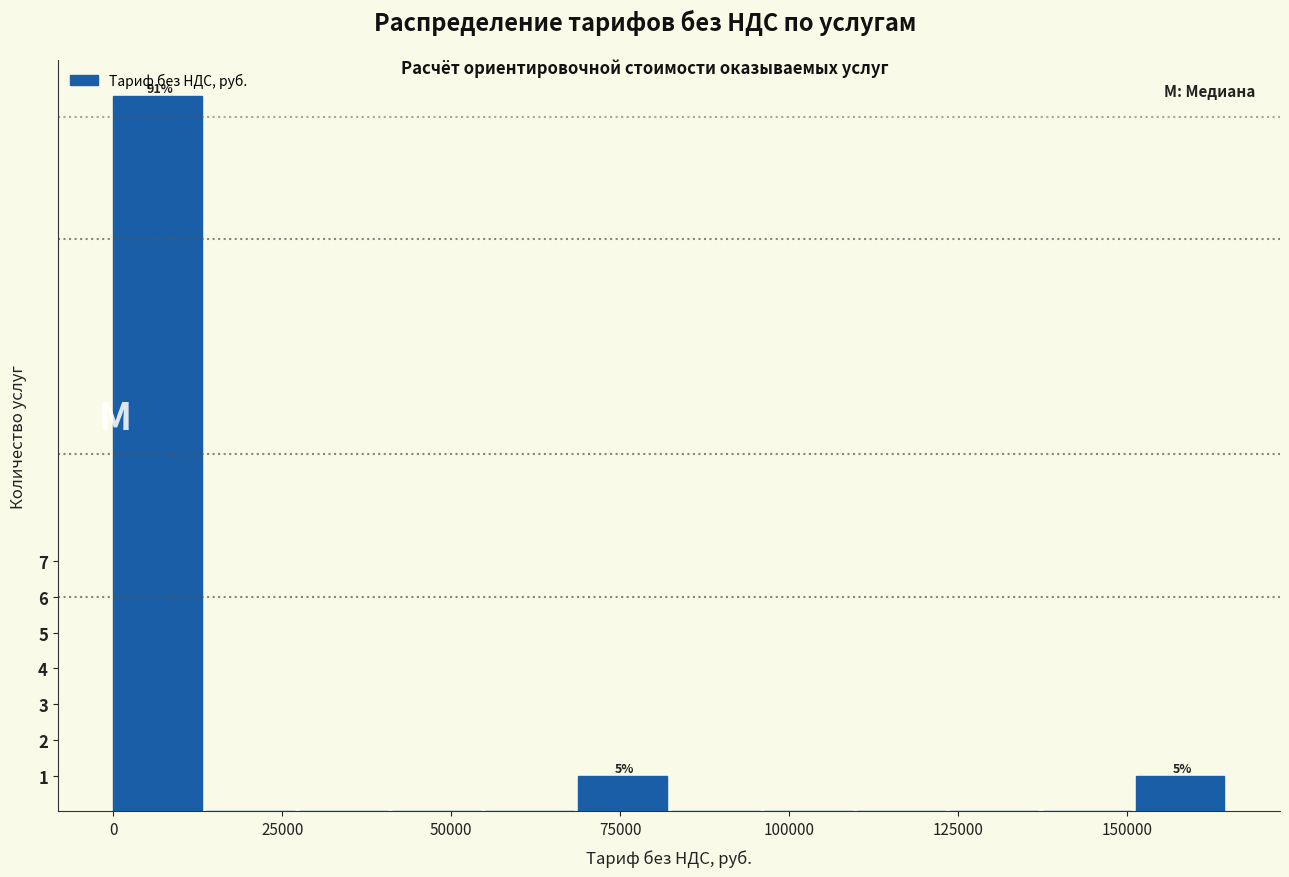

Around what value on the x-axis is the tallest bar? Give the approximate position of its centre, as read against the axis.

5000